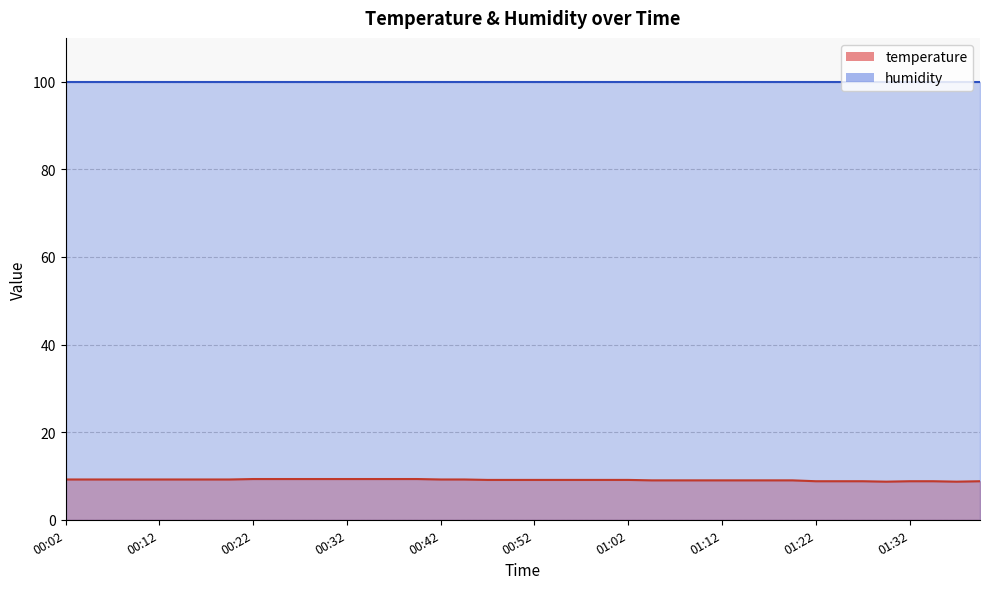

At which label is the value closest to 9?

01:04